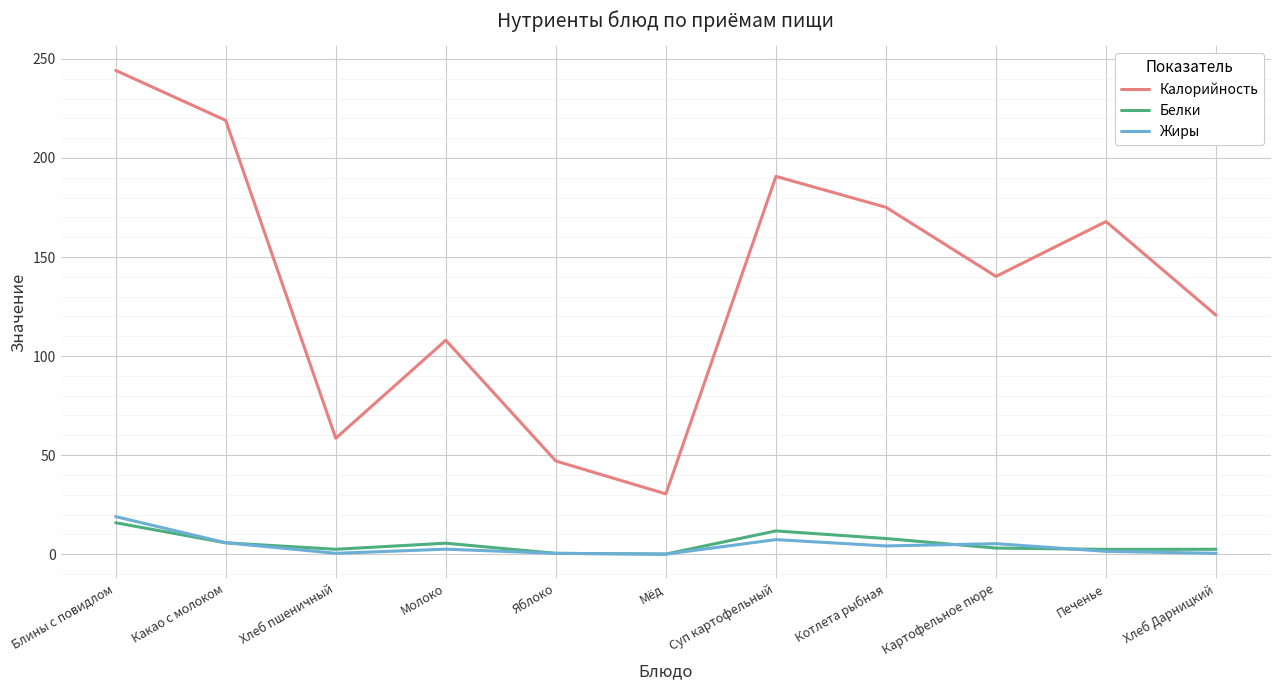

What is the spread (max minus min) of values at Печенье?

166.5